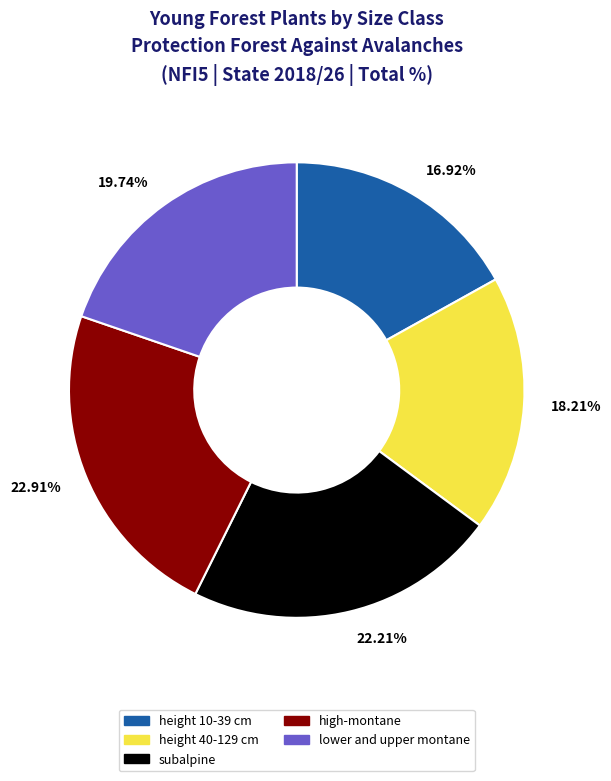

To the nearest percent, what is the difference between the largest and smallest slice percentages?

6%